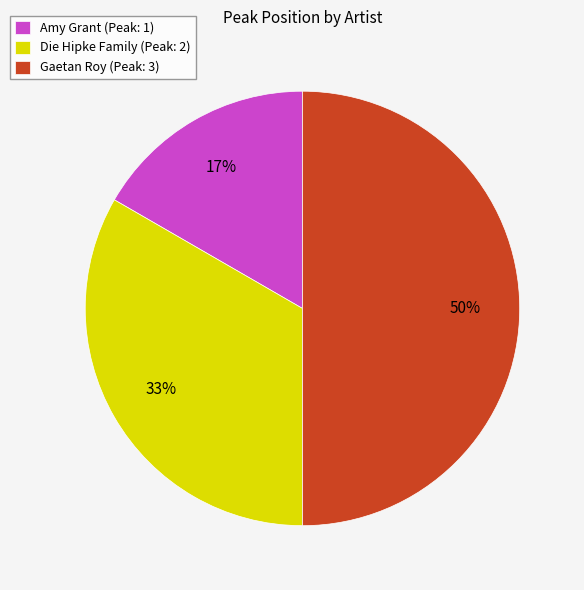

Which has a higher value, Amy Grant or Gaetan Roy?

Gaetan Roy